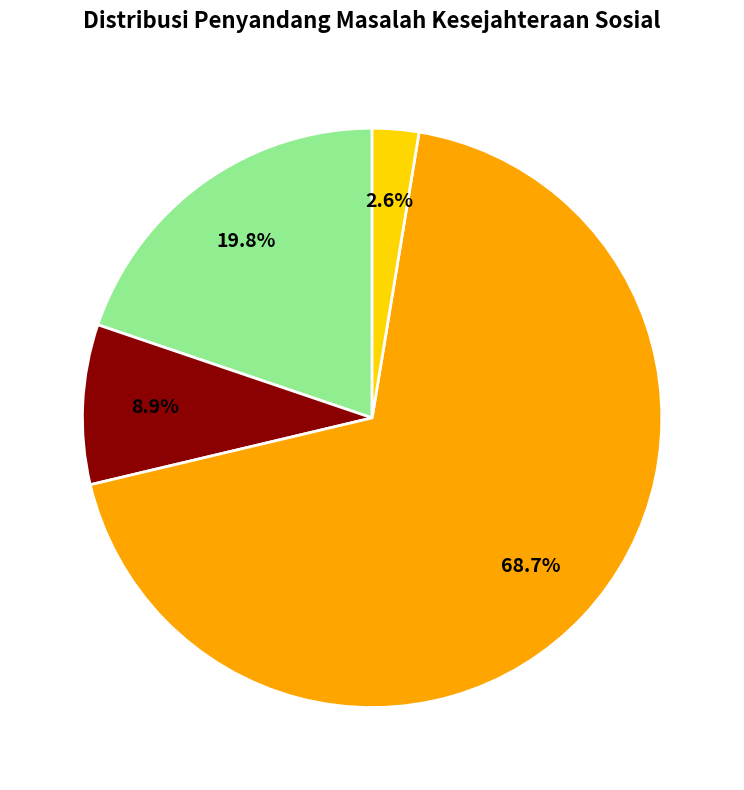

Is there any slice that represents more than half of the pie?

Yes